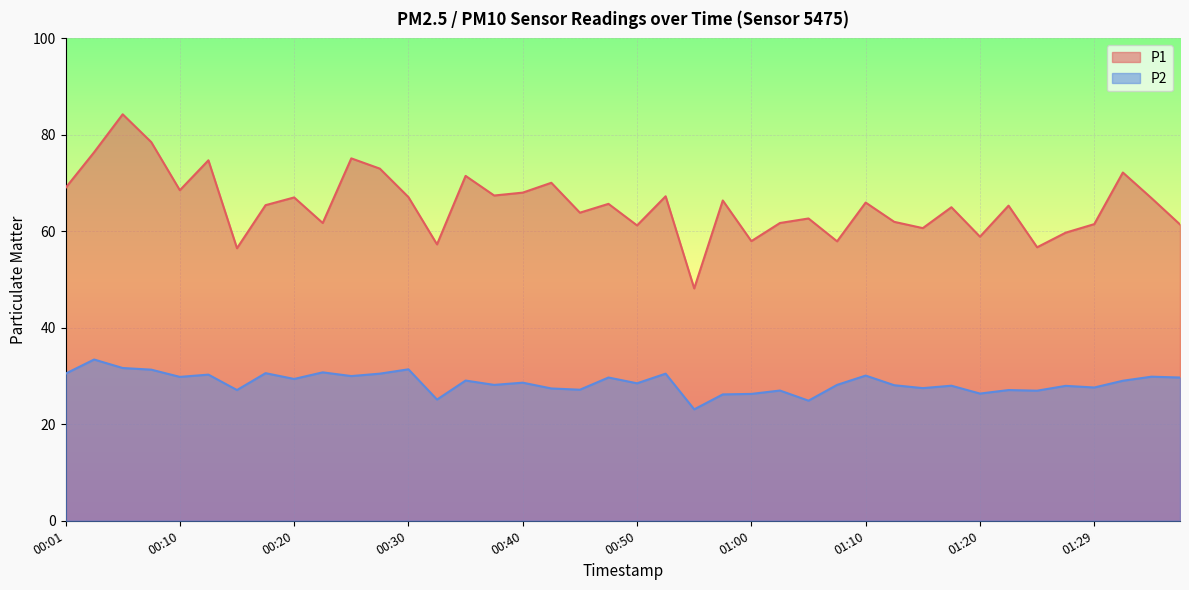

What is the spread (max minus min) of values at 01:20?

32.5